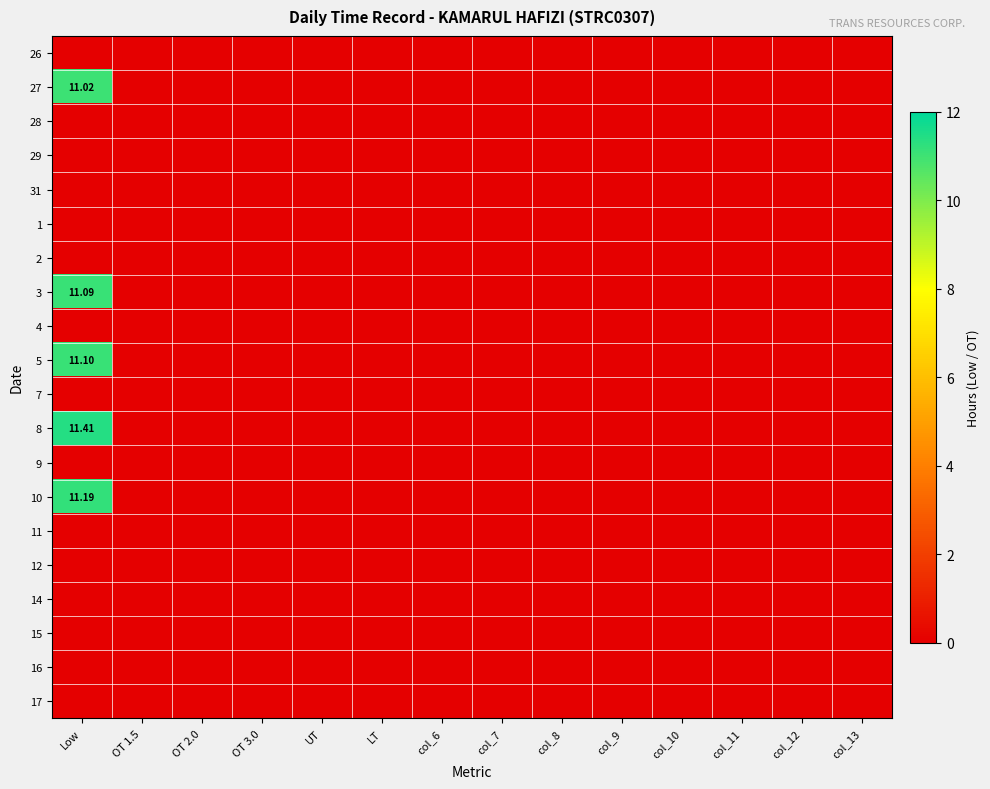

The 10 series shows -6.8 at col_13. True or false?

False